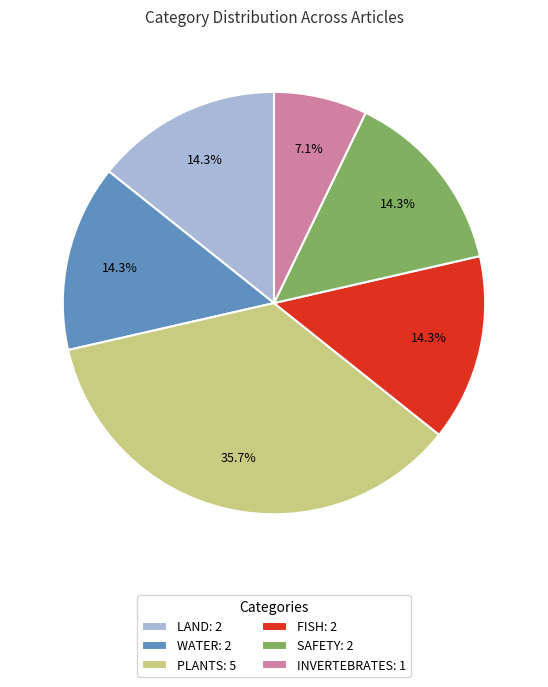

Is there any slice that represents more than half of the pie?

No